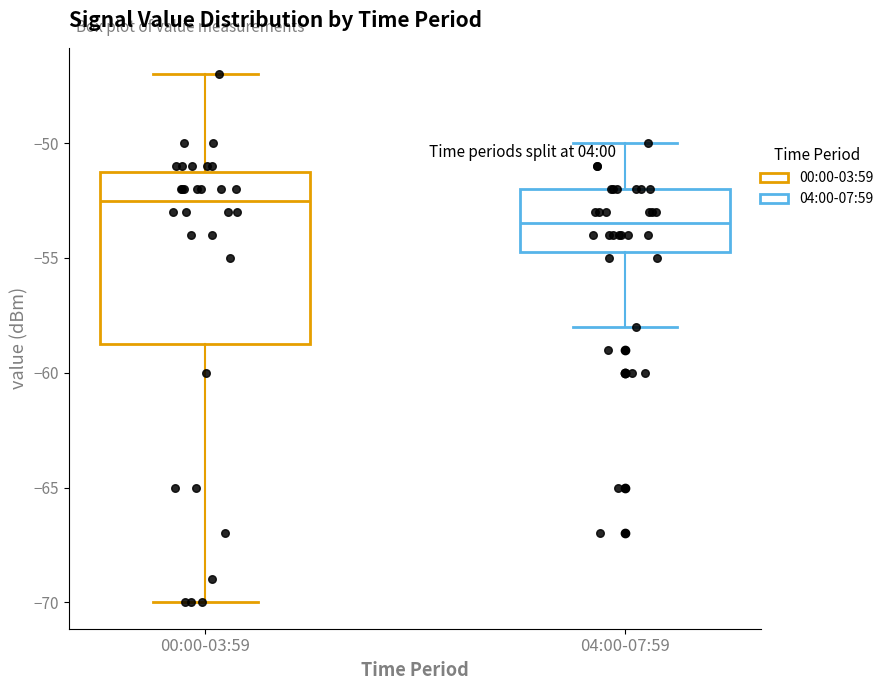

Which box is the tallest, from its lower edge to its upper edge?

00:00-03:59